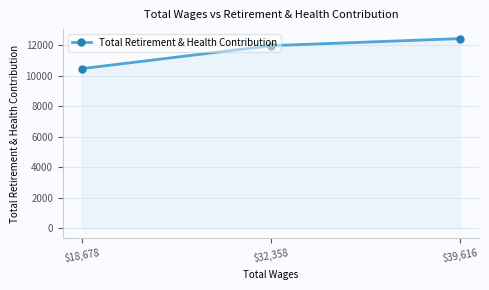

How many distinct data groups are displayed?

1